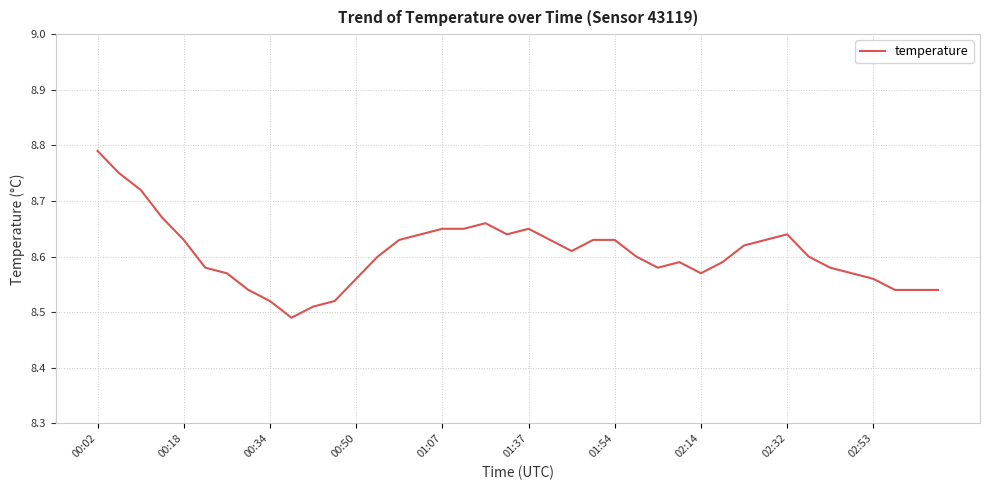

How many lines are shown in the chart?

1